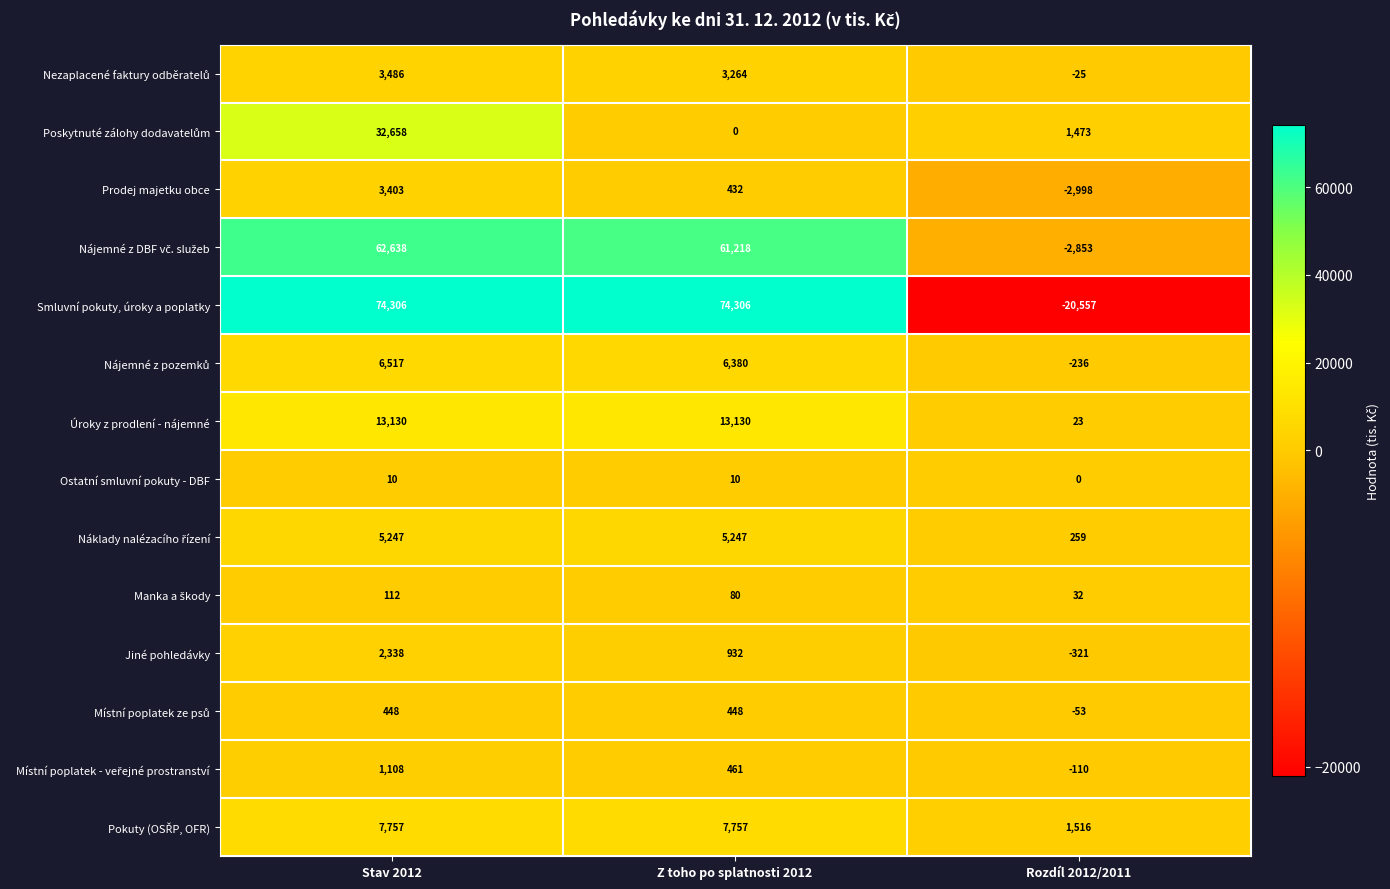

The Ostatní smluvní pokuty - DBF series shows 0 at Rozdíl 2012/2011. True or false?

True